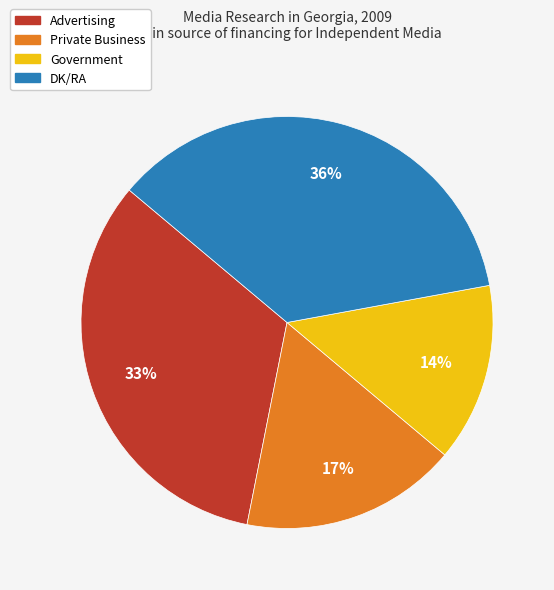

Which category has the biggest portion of the pie?

DK/RA